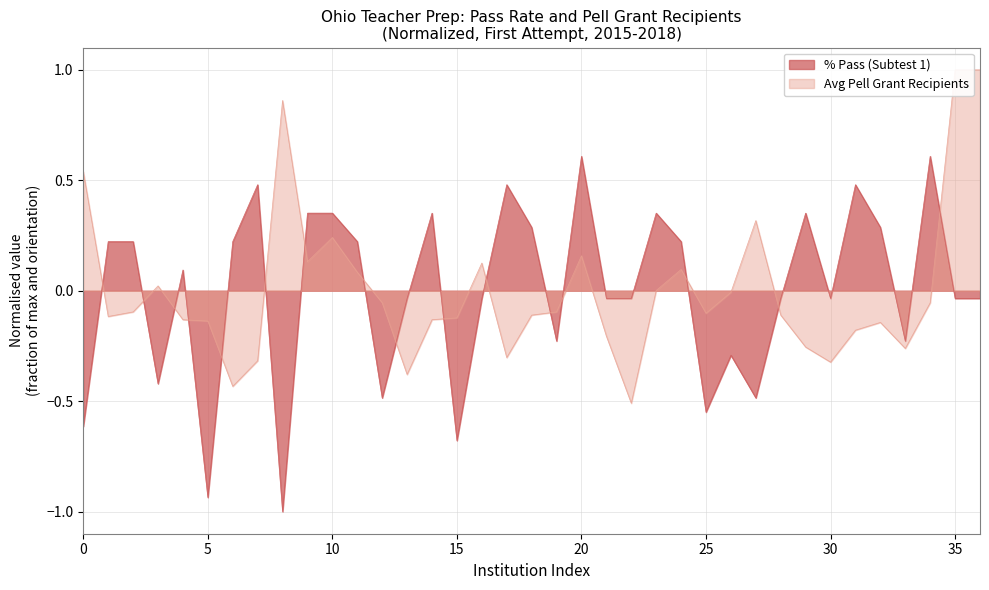

What is the lowest value of the Avg Pell Grant Recipients series?

-0.5